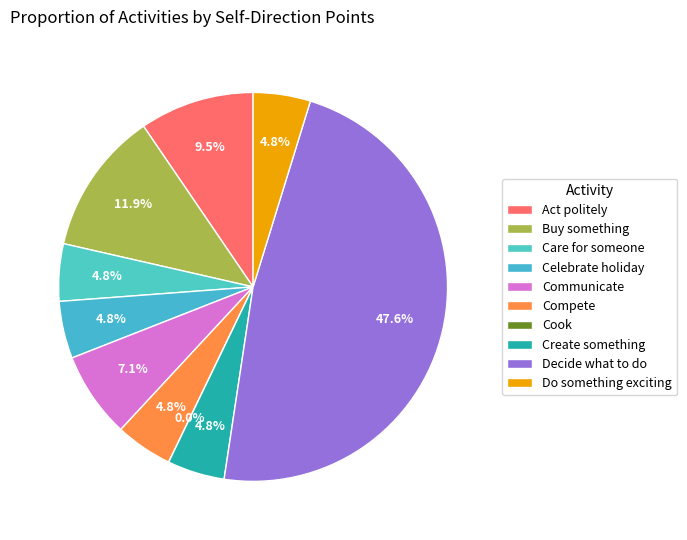

Which slice is the largest?

Decide what to do